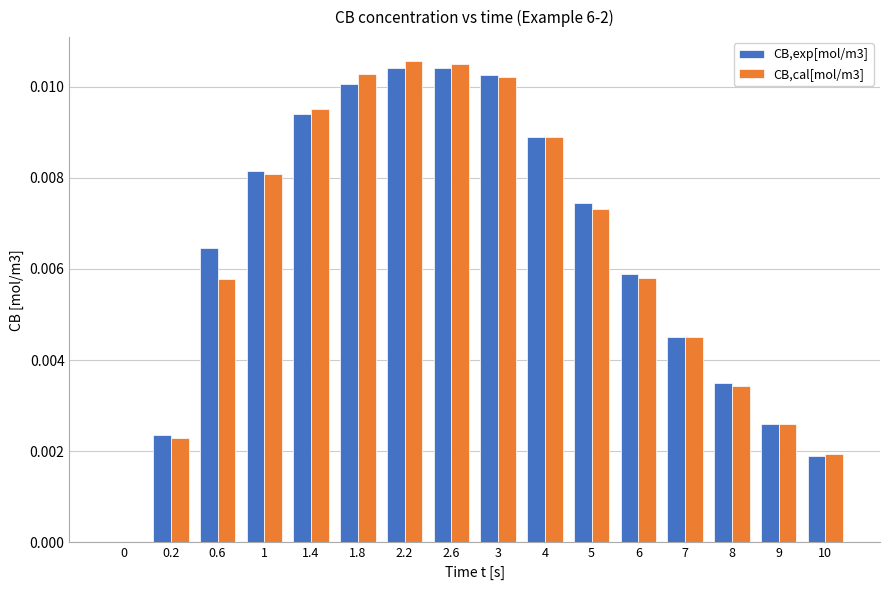

How many groups of bars are there?

16